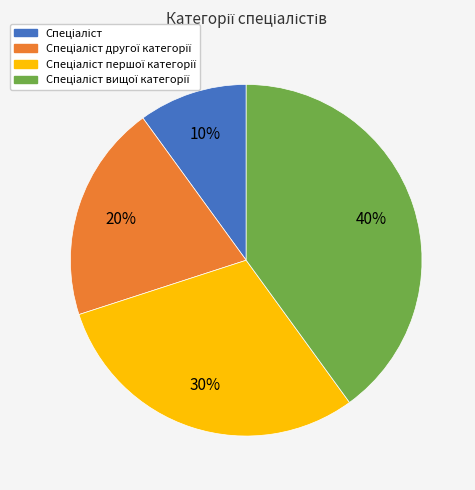

How many slices are in this pie chart?

4